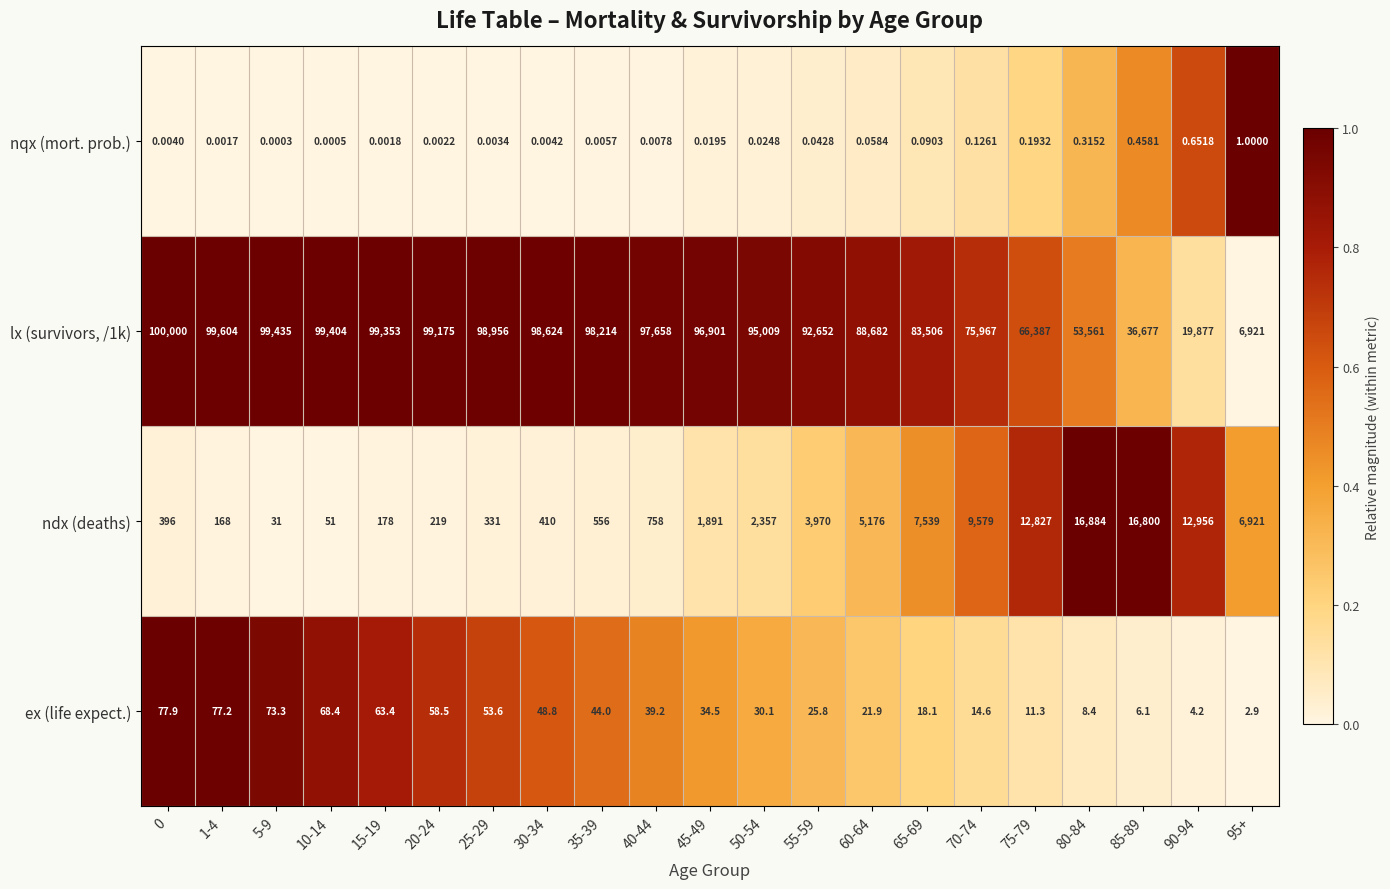

At 10-14, list the series in order from largest to smallest.

lx (survivors, /1k), ex (life expect.), ndx (deaths), nqx (mort. prob.)